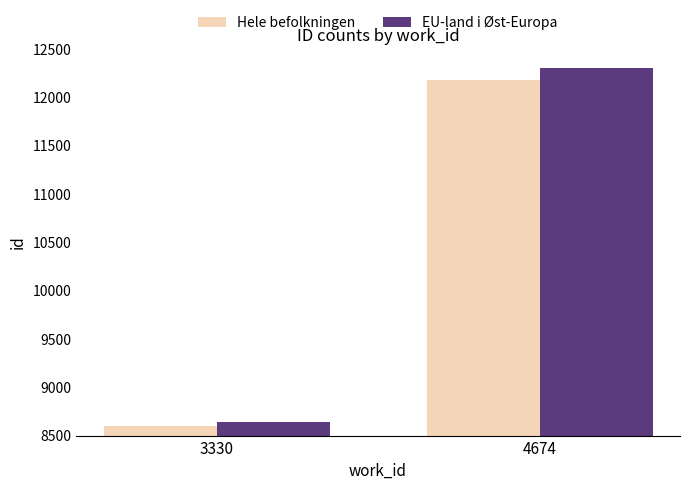

Count the number of categories in the chart.

2